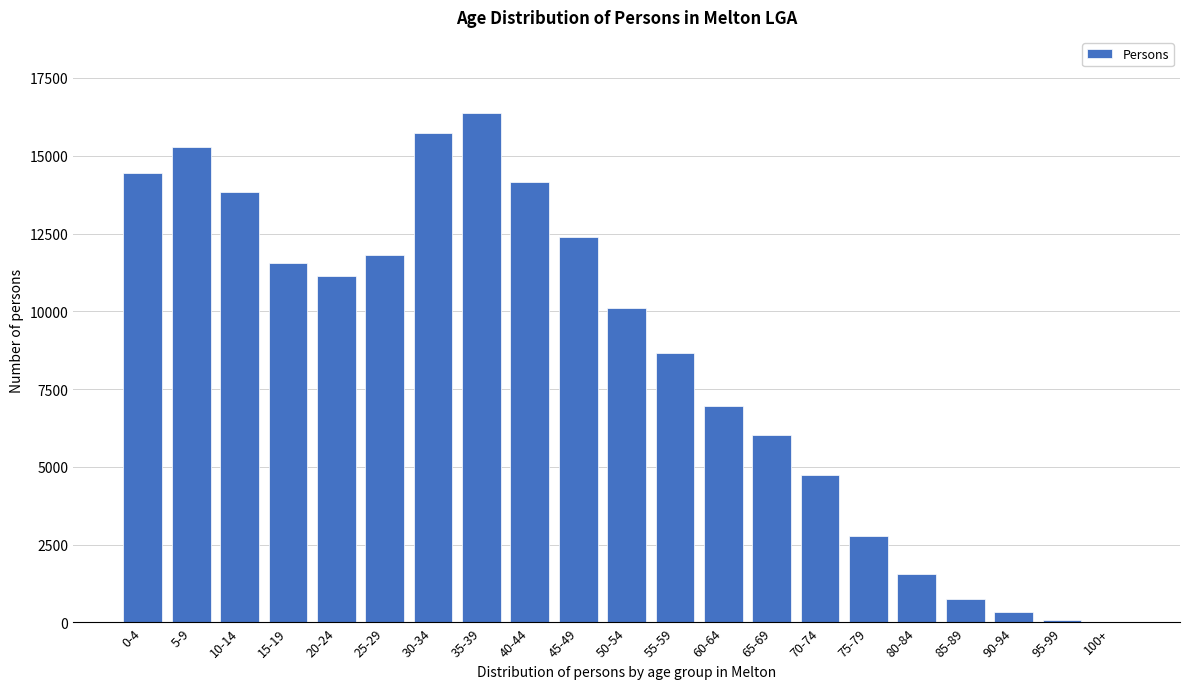

What is the sum of all values?

178639